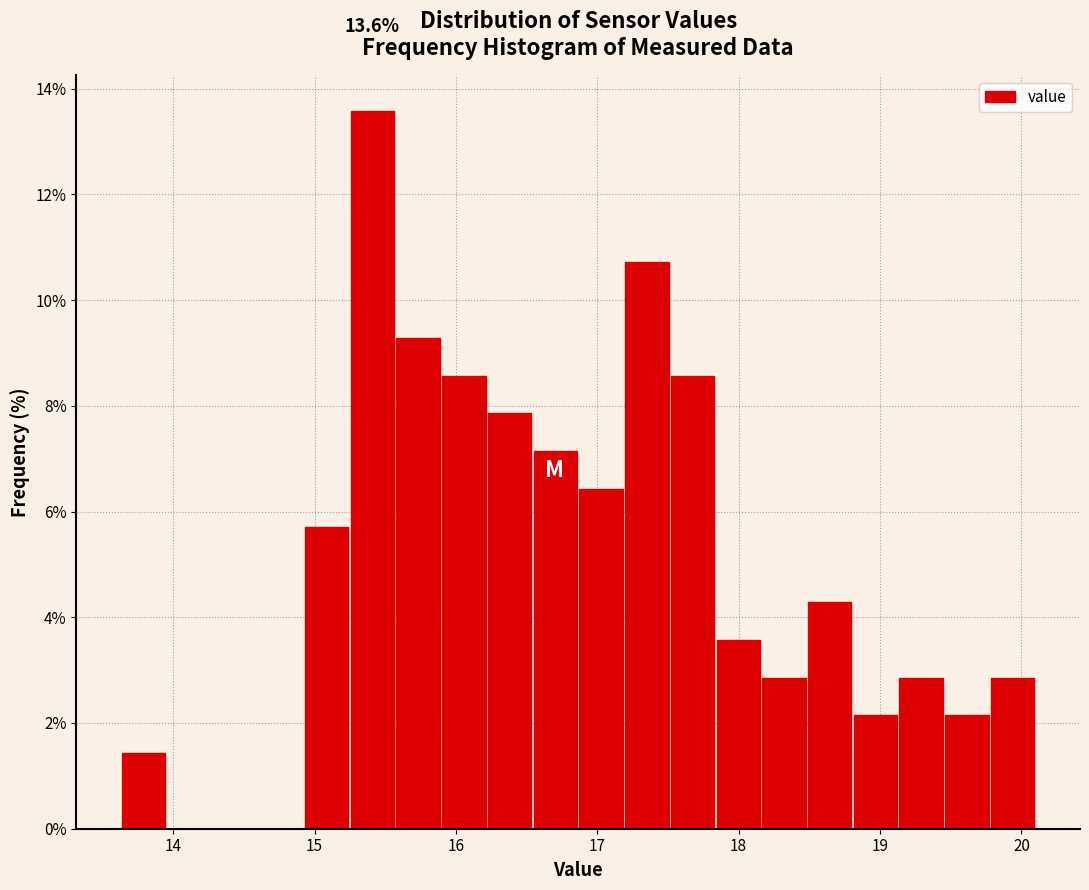

Around what value on the x-axis is the tallest bar? Give the approximate position of its centre, as read against the axis.

15.4